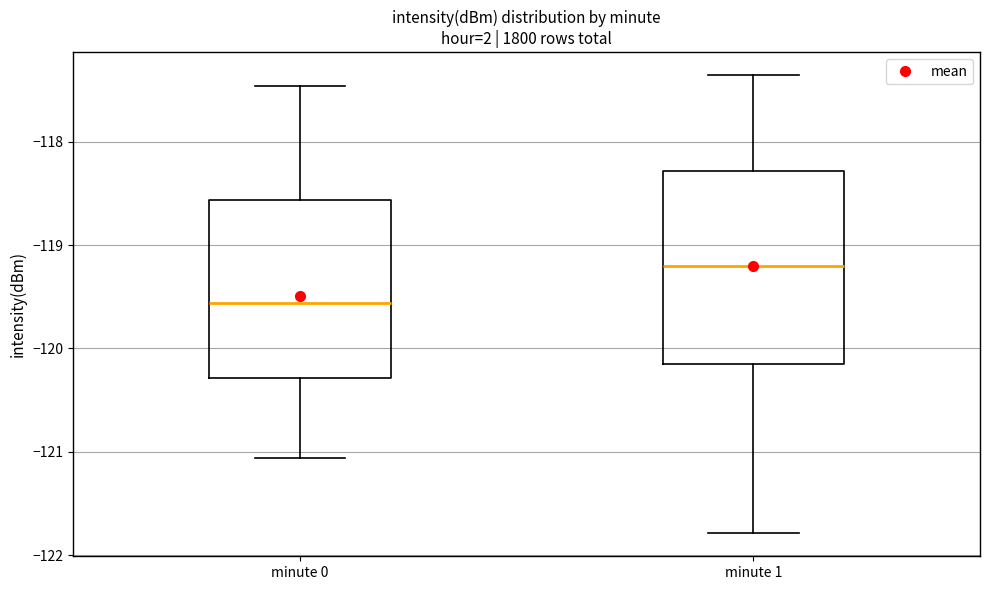

Where does the lower whisker of the box for minute 1 end on the y-axis? The values are not printed on the chart, so give them approximately, as read against the axis.

-121.8